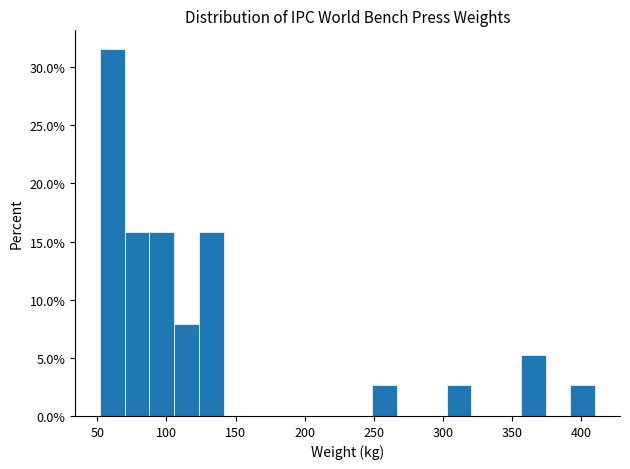

Around what value on the x-axis is the tallest bar? Give the approximate position of its centre, as read against the axis.

60